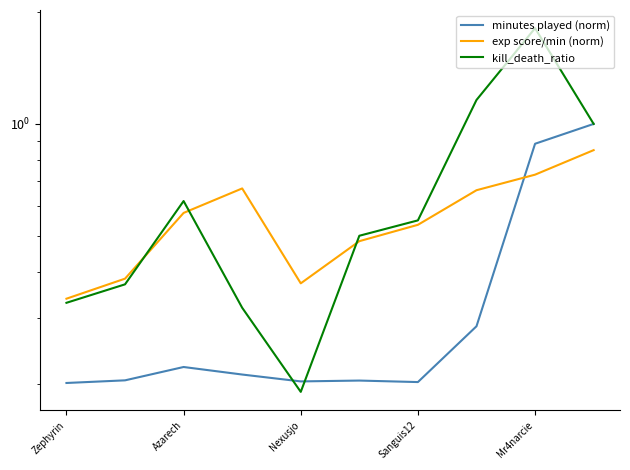

Is this an area chart (filled region under the line)?

No